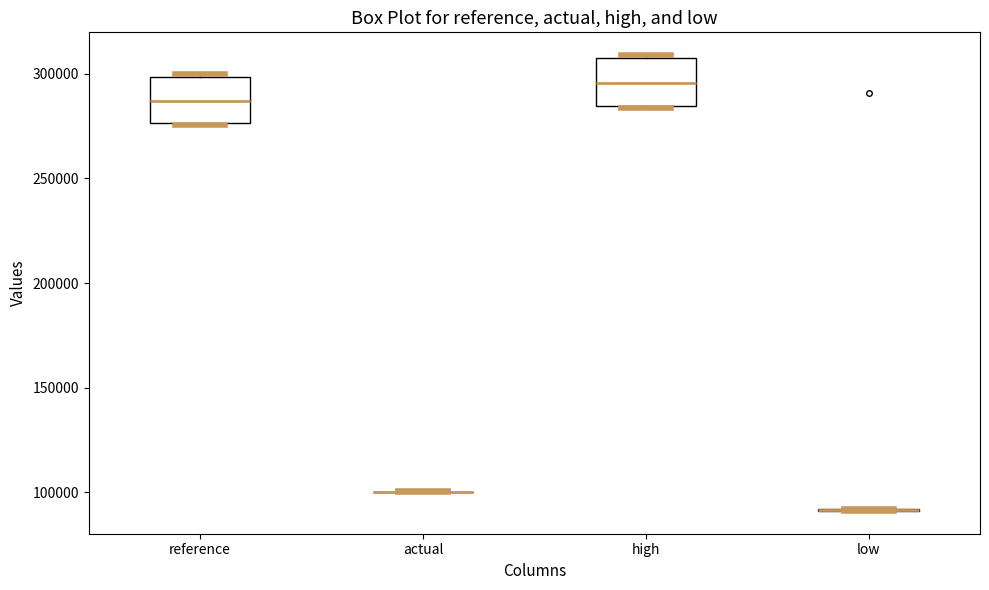

Where does the median line of the box for reference sit on the y-axis? The values are not printed on the chart, so give them approximately, as read against the axis.

285000